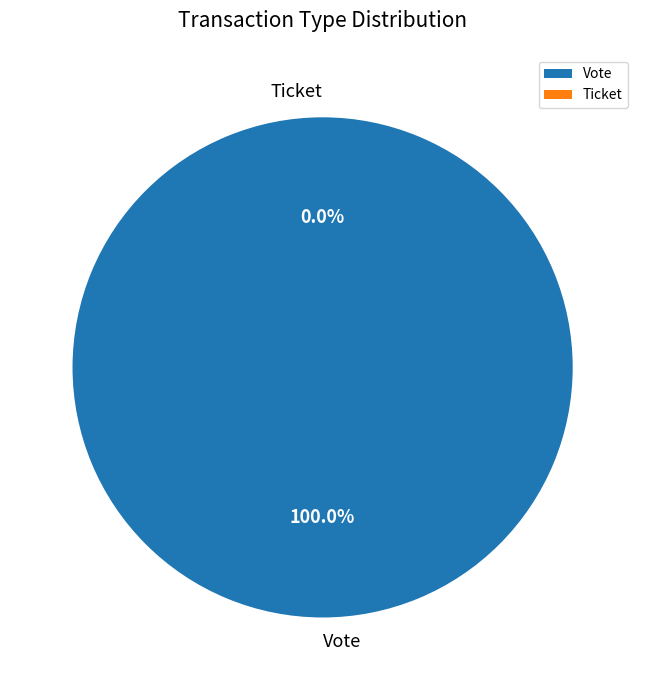

To the nearest percent, what is the difference between the Vote and Ticket slice percentages?

100%